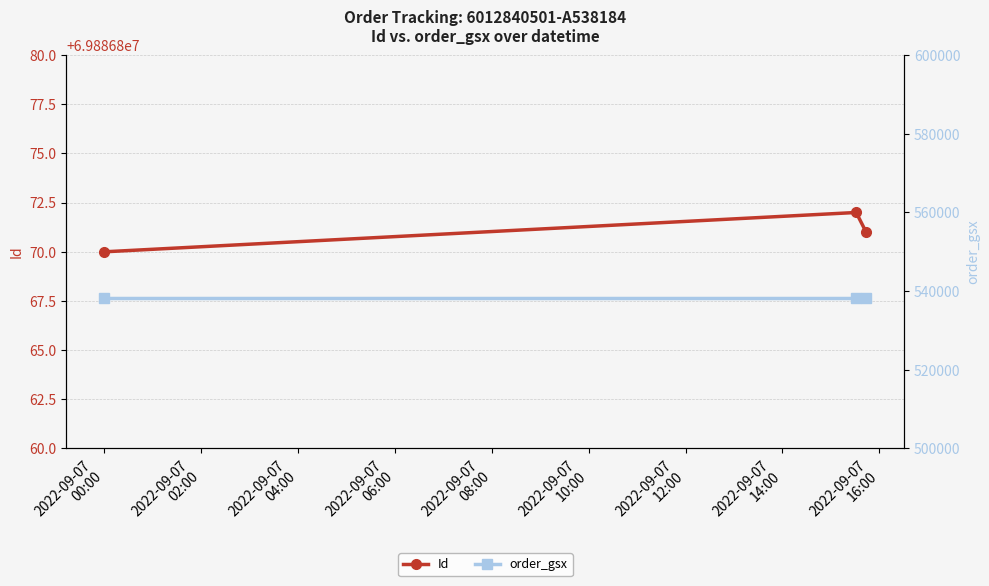

At how many categories does at least one series exceed 14947630?

3